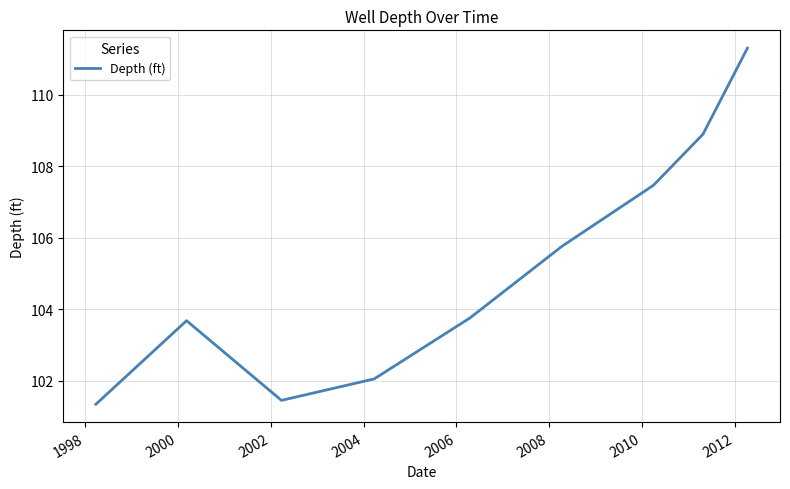

What is the greatest value displayed?

111.3